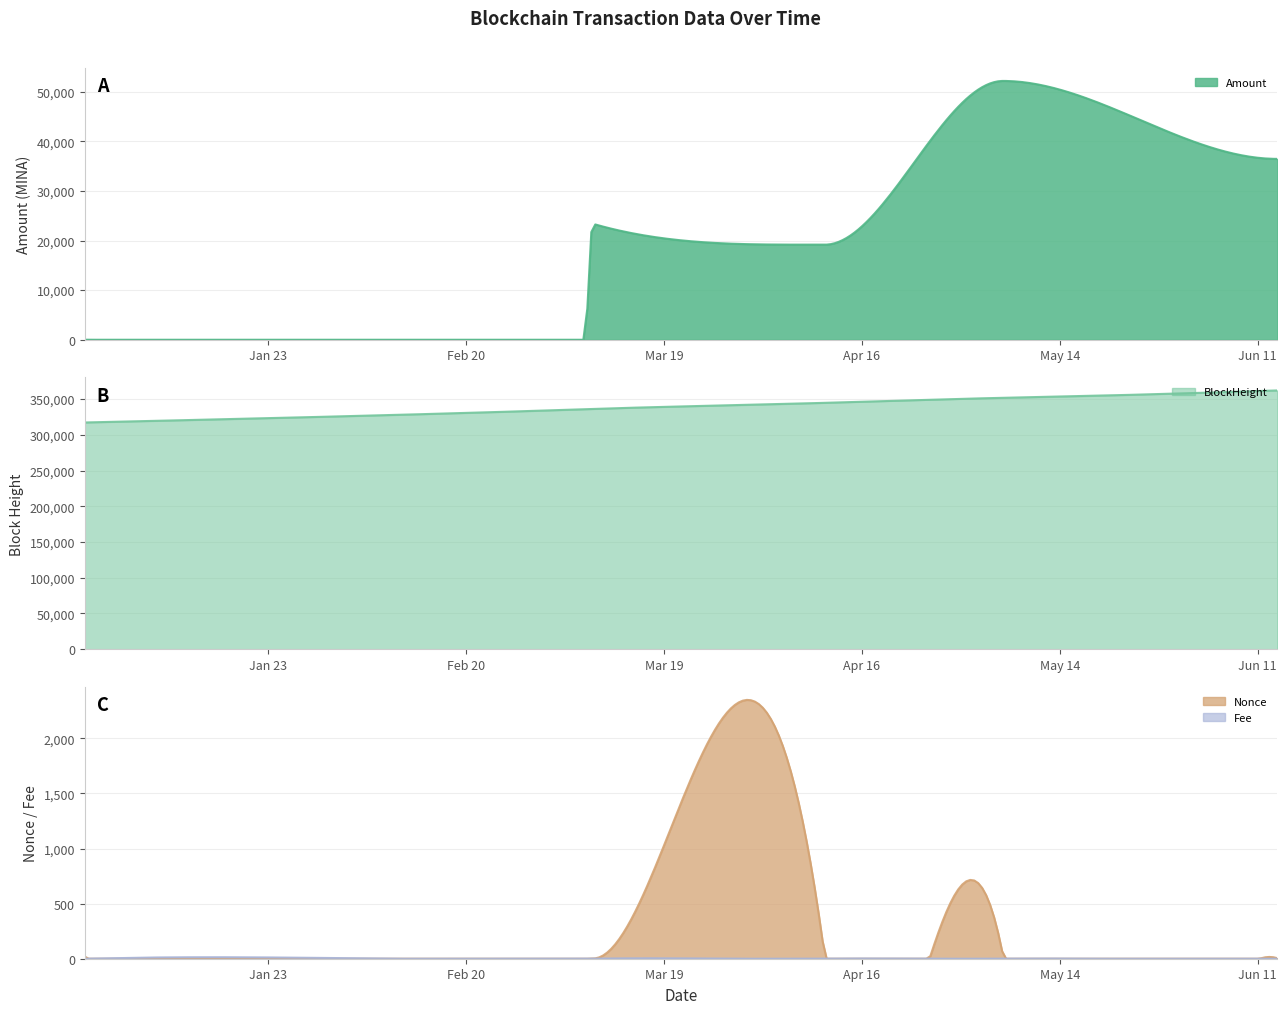

What are all the series names shown in the legend?

Amount, BlockHeight, Nonce, Fee